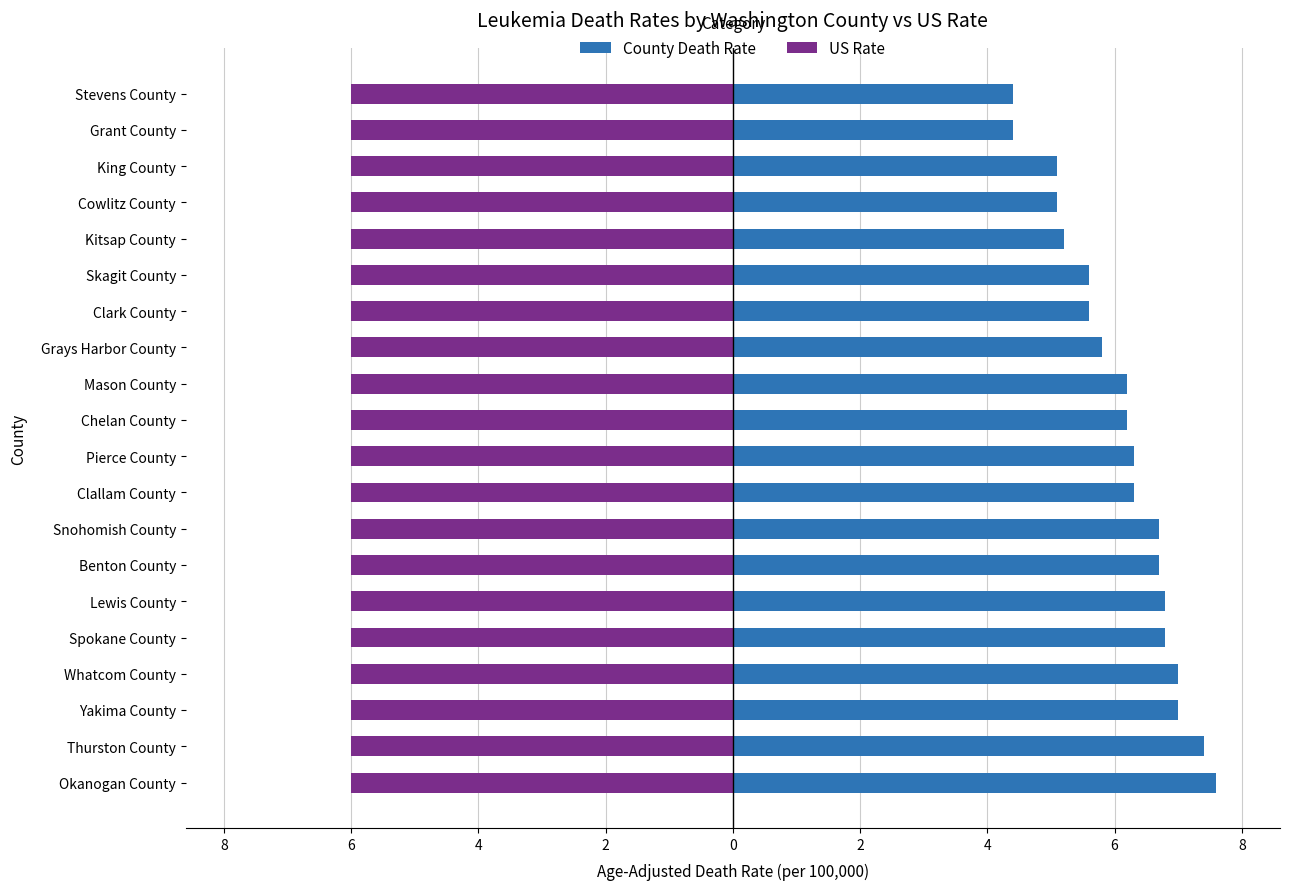

What is the difference between the County Death Rate values at Lewis County and Yakima County?

0.2